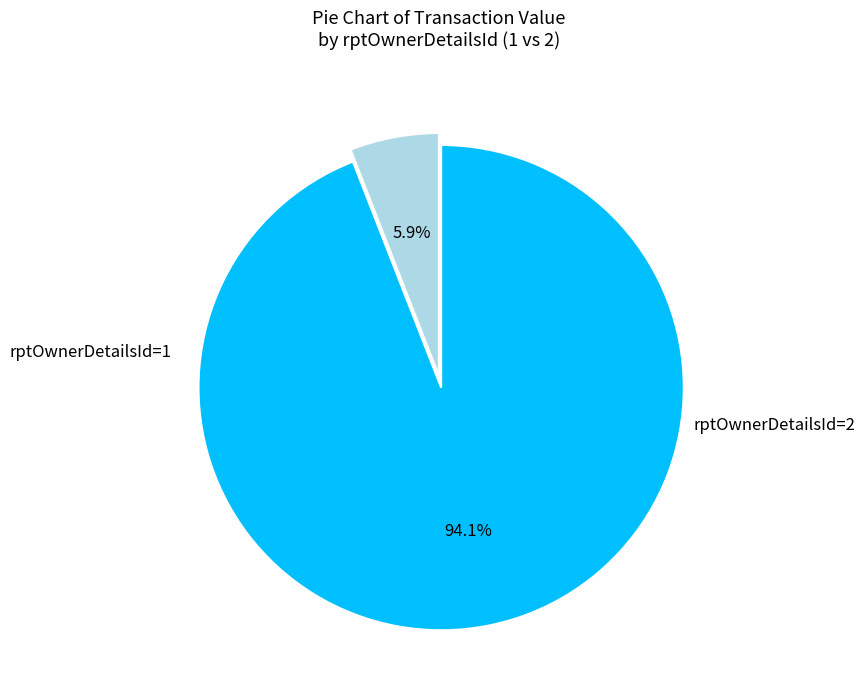

How many segments does this pie chart have?

2